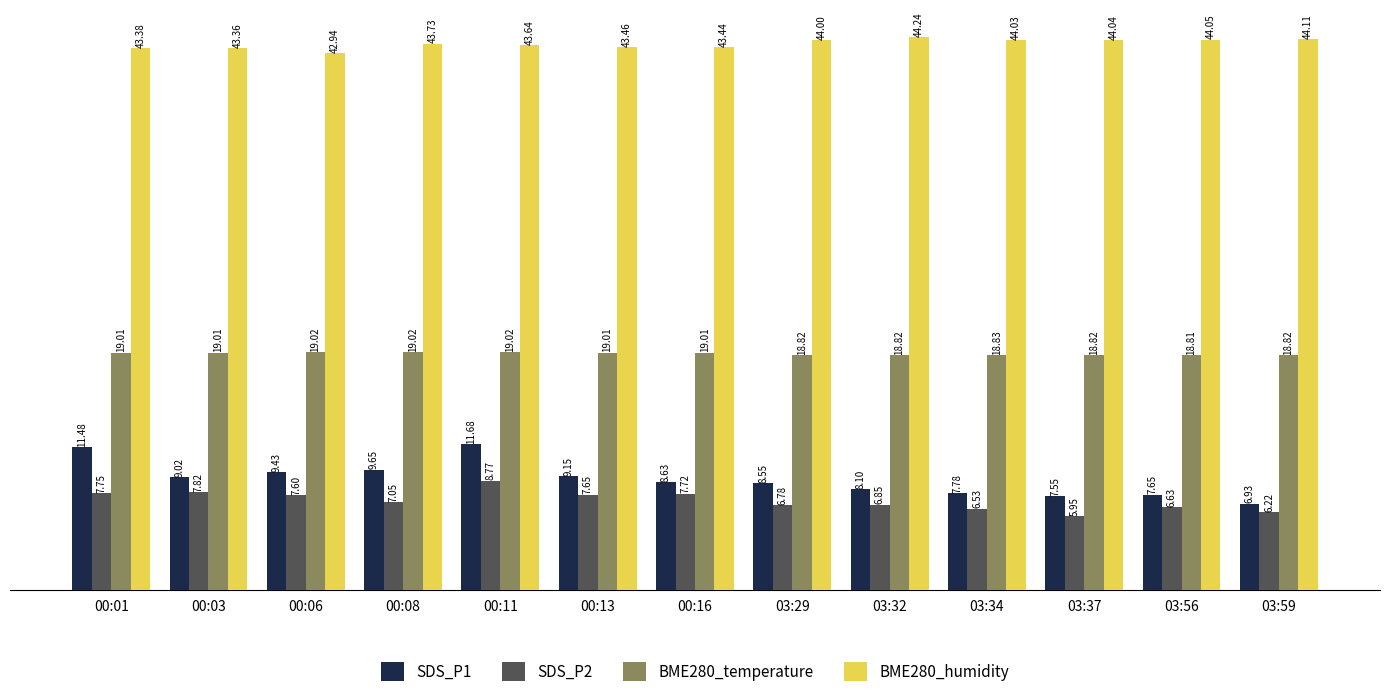

Rank the categories by BME280_humidity value from highest to lowest.

03:32, 03:59, 03:56, 03:37, 03:34, 03:29, 00:08, 00:11, 00:13, 00:16, 00:01, 00:03, 00:06